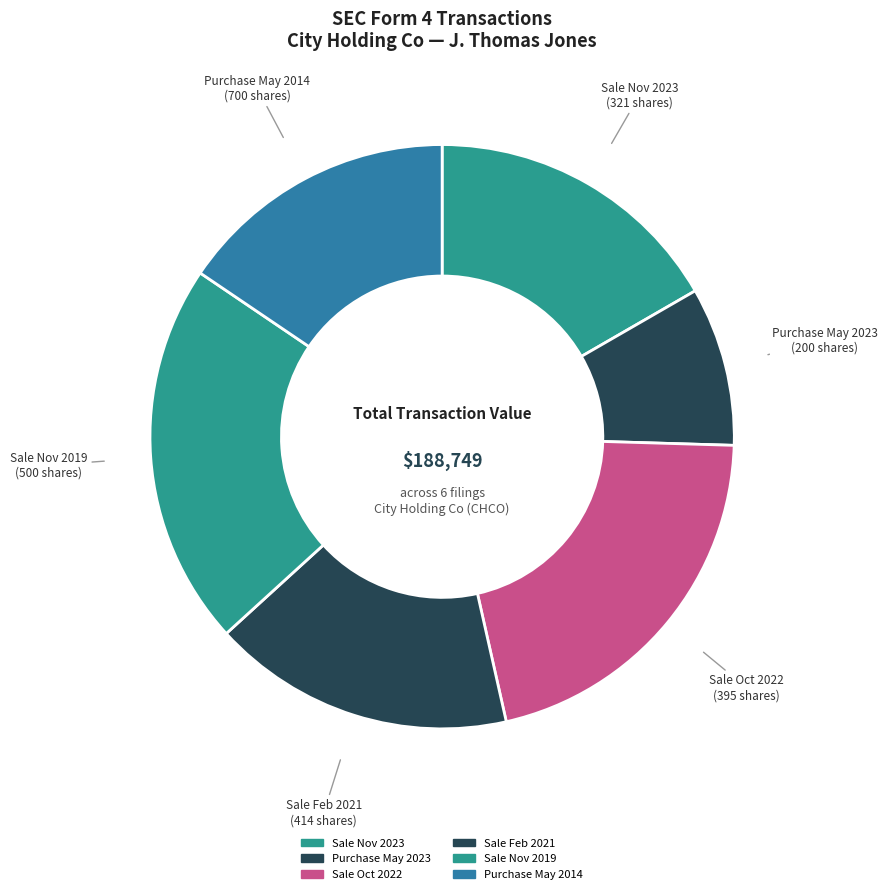

How many slices are in this pie chart?

6